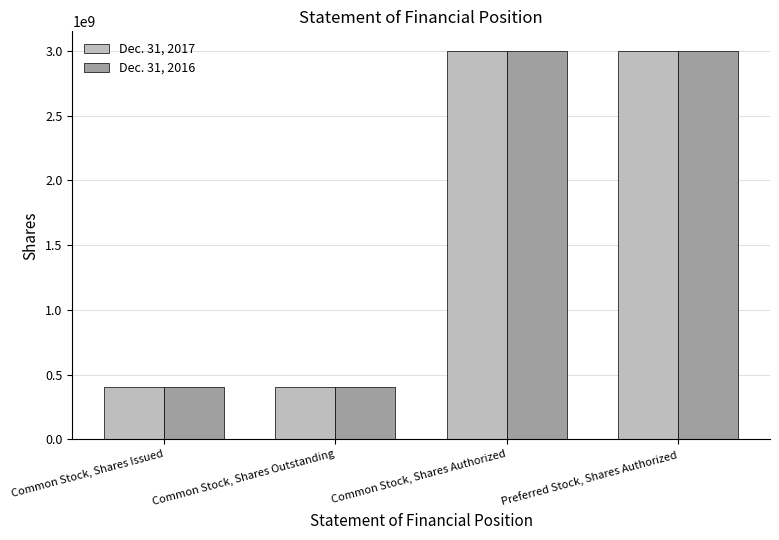

How many data points in Dec. 31, 2016 are less than 3000000000?

2